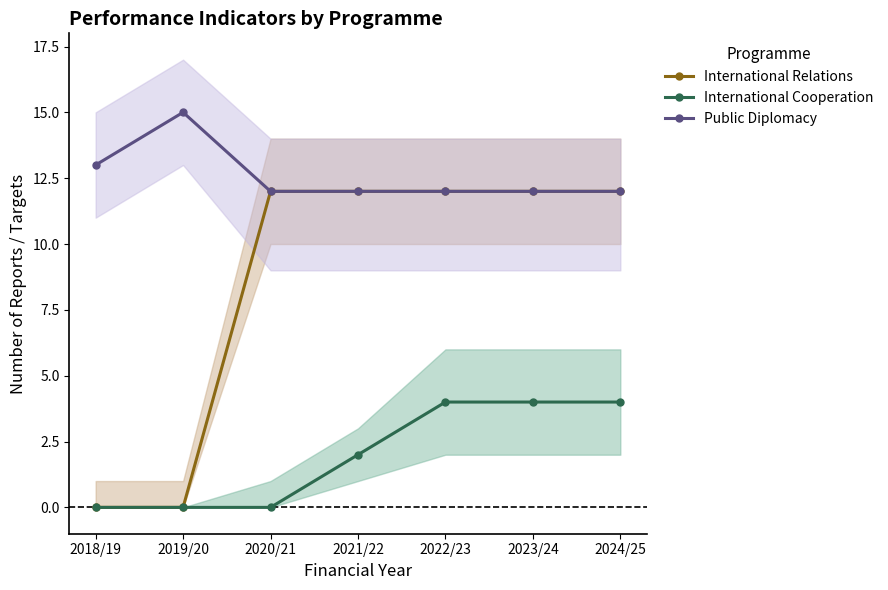

Is this an area chart (filled region under the line)?

No